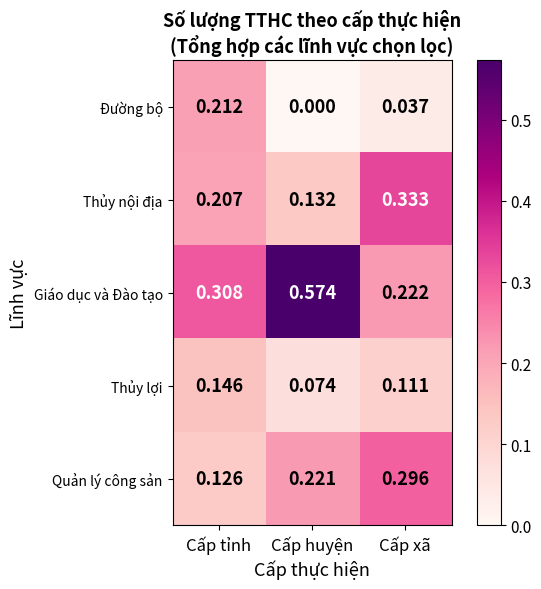

At Cấp huyện, list the series in order from largest to smallest.

Giáo dục và Đào tạo, Quản lý công sản, Thủy nội địa, Thủy lợi, Đường bộ